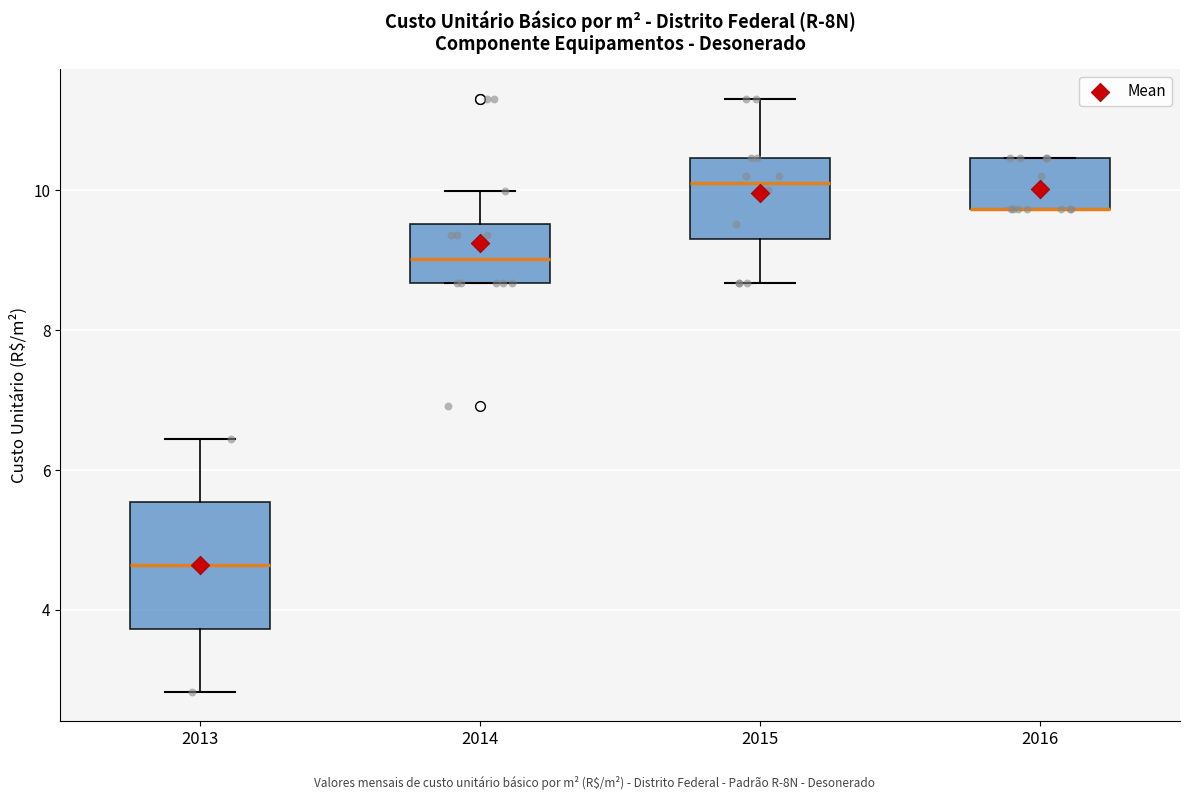

Reading left to right, read every box against the y-axis: the position of its median line, the range the box covers, and the ends of its whiskers. The values are not printed on the chart, so give them approximately, as read against the axis.

2013: median 4.6, box 3.8 to 5.6, whiskers 2.8 to 6.4
2014: median 9.0, box 8.6 to 9.6, whiskers 8.6 to 10.0
2015: median 10.2, box 9.4 to 10.4, whiskers 8.6 to 11.4
2016: median 9.8 (drawn on the box's lower edge), box 9.8 to 10.4, whiskers 9.8 to 10.4